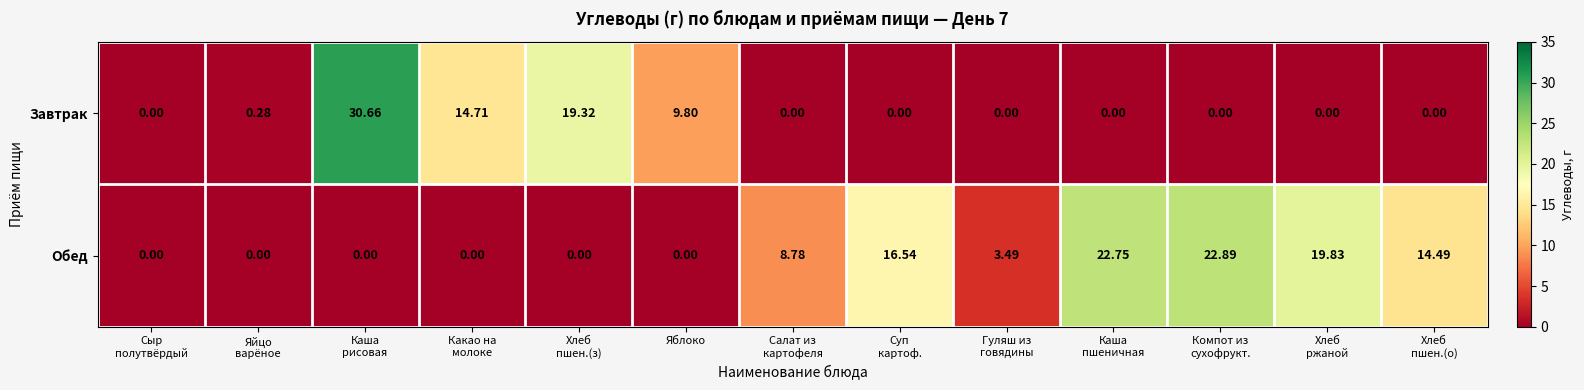

Which series has the widest spread of values?

Завтрак